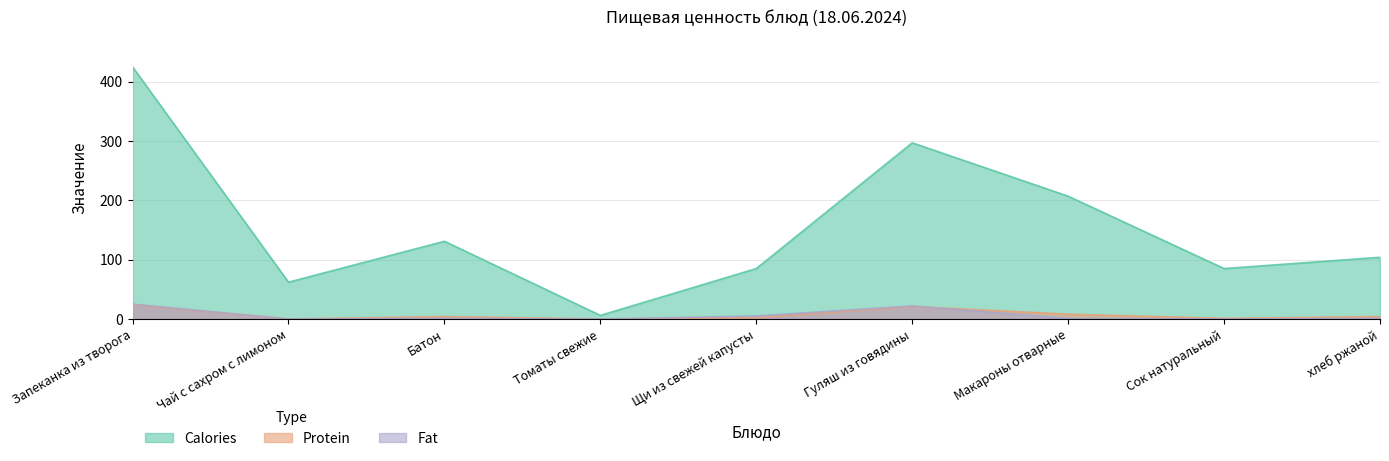

List the series in order of their peak value, lowest first.

Protein, Fat, Calories